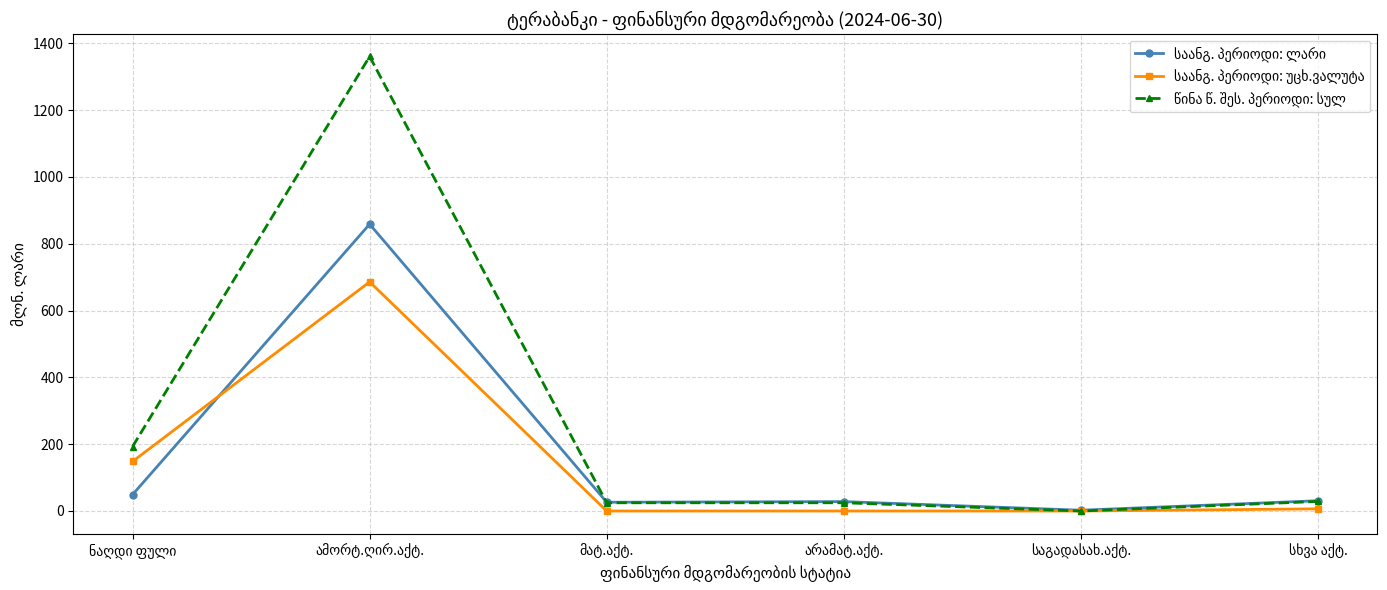

Count the number of categories in the chart.

6